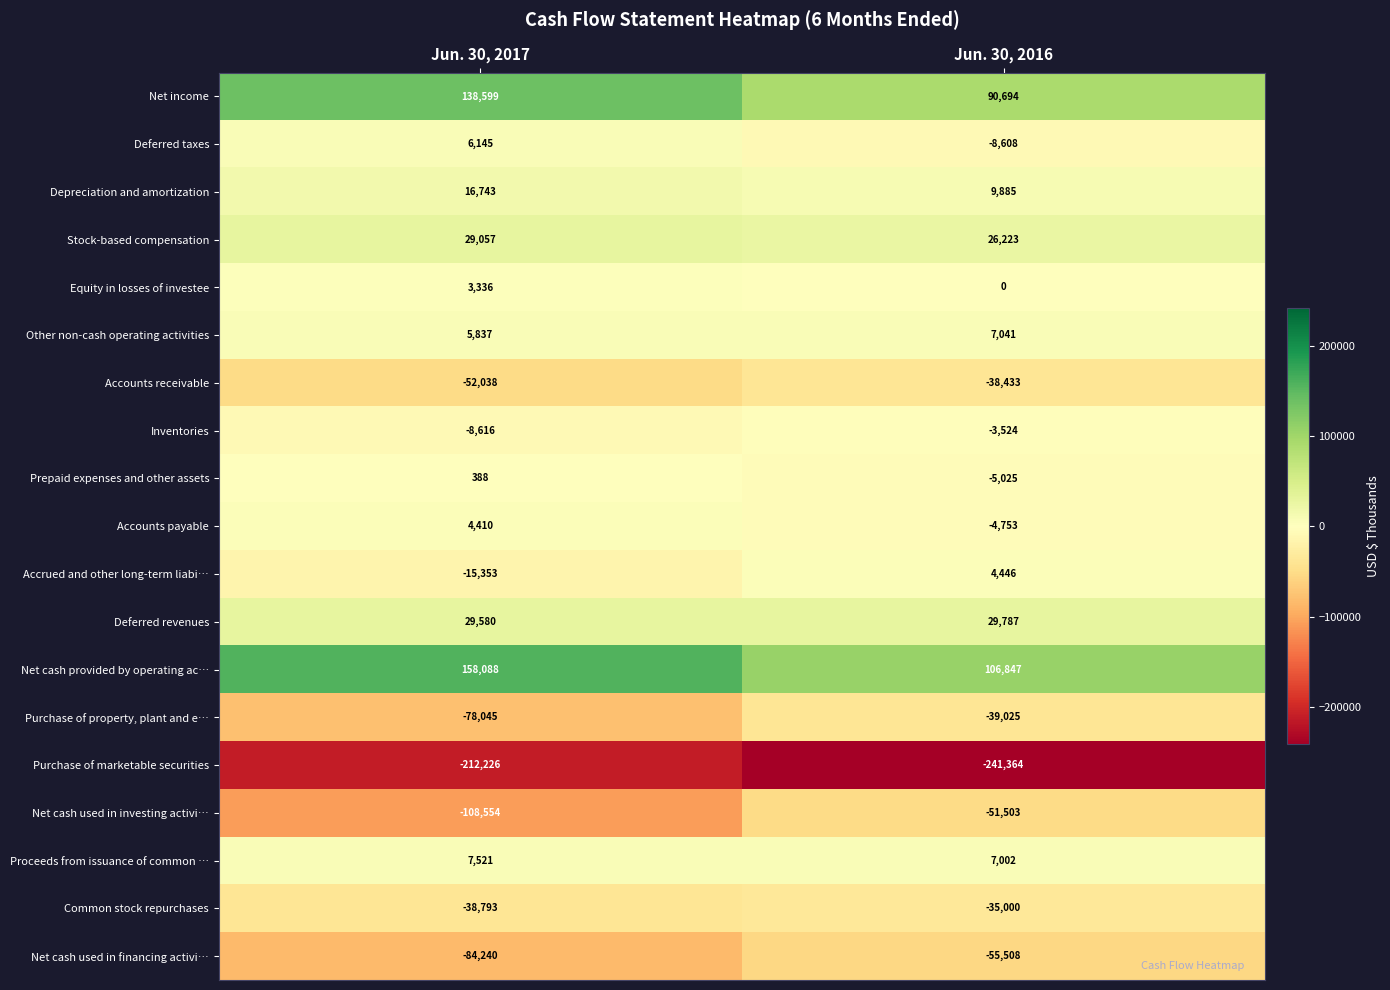

Which series has the largest total across all categories?

Net cash provided by operating ac…